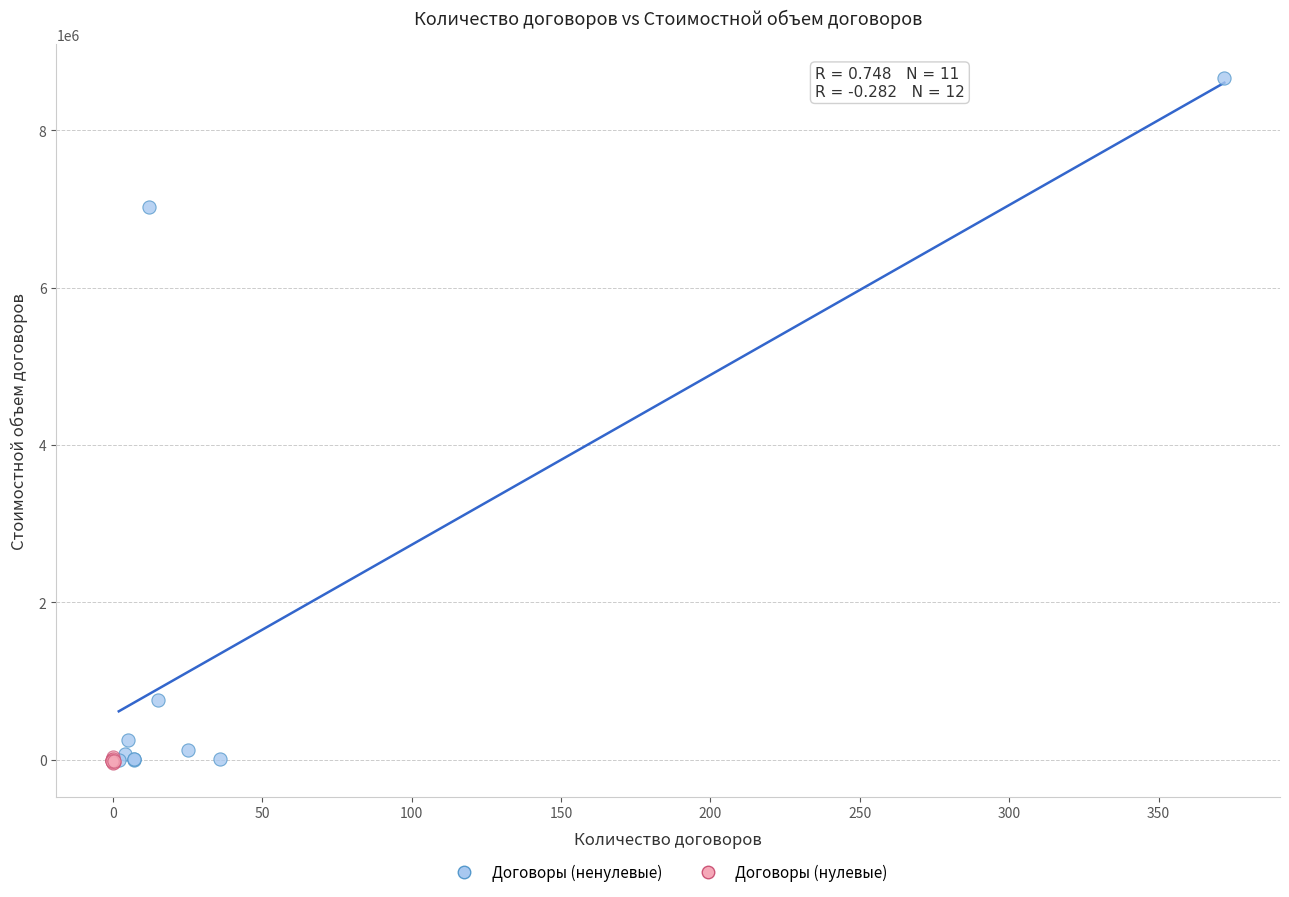

Which series has the largest Y range (max minus min)?

Договоры (ненулевые)